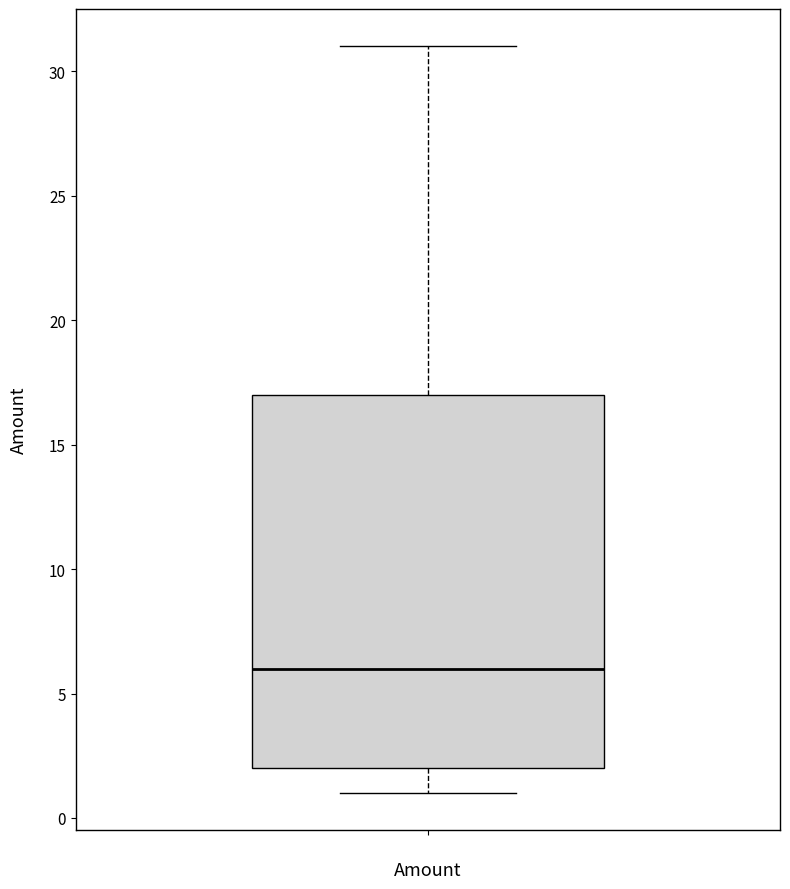

Transcribe this box plot: give where the median line is, the range the box spans, and where the two whiskers end, as read against the y-axis. The values are not printed on the chart, so give them approximately, as read against the axis.

median 6, box 2 to 17, whiskers 1 to 31